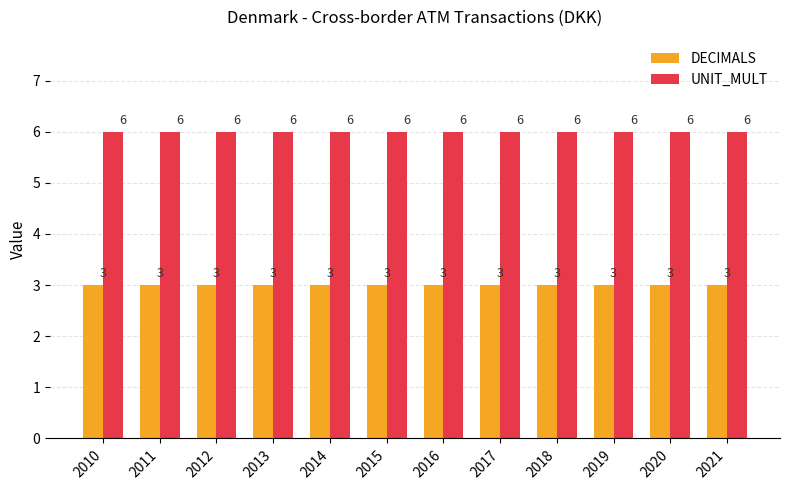

What is the average value of the DECIMALS series?

3